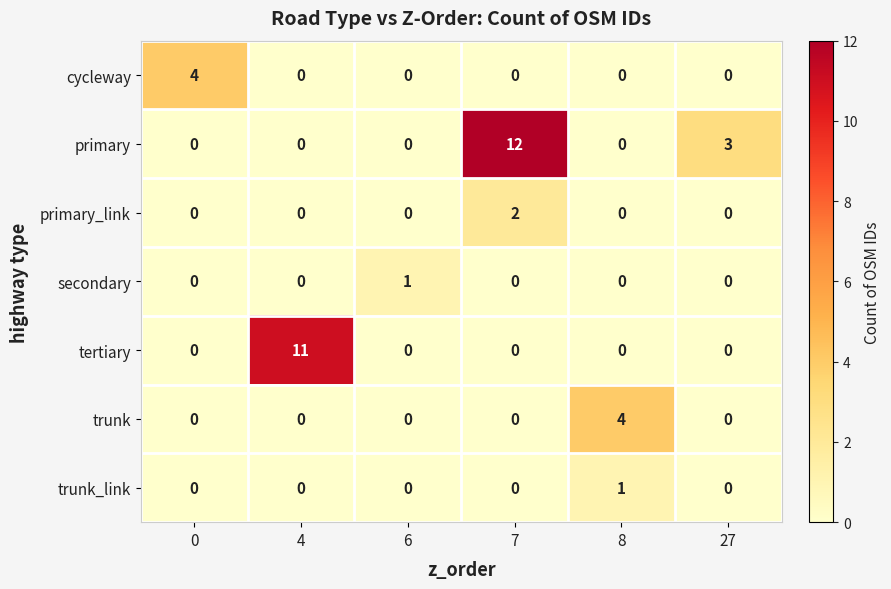

Which series has the largest range (max minus min)?

primary